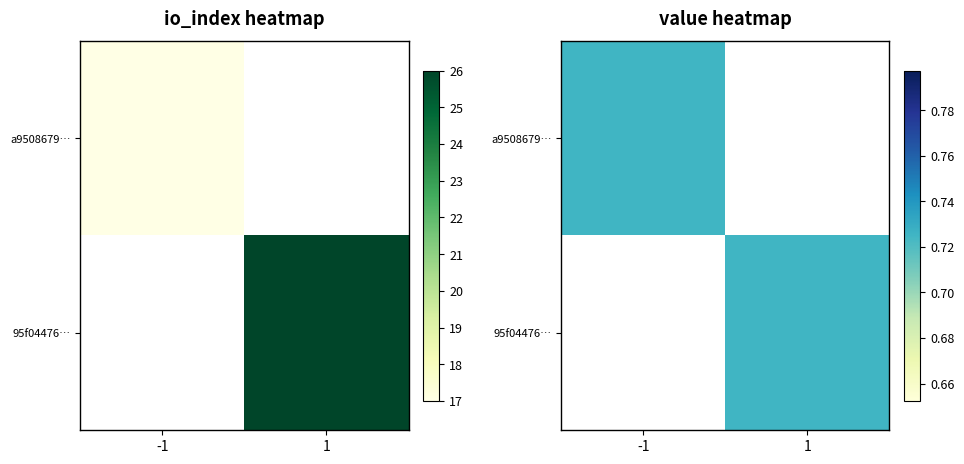

True or false: 95f04476b68ded10f35f968d3b4aae70bcac6f6 has a value of 1.3 at value.

False